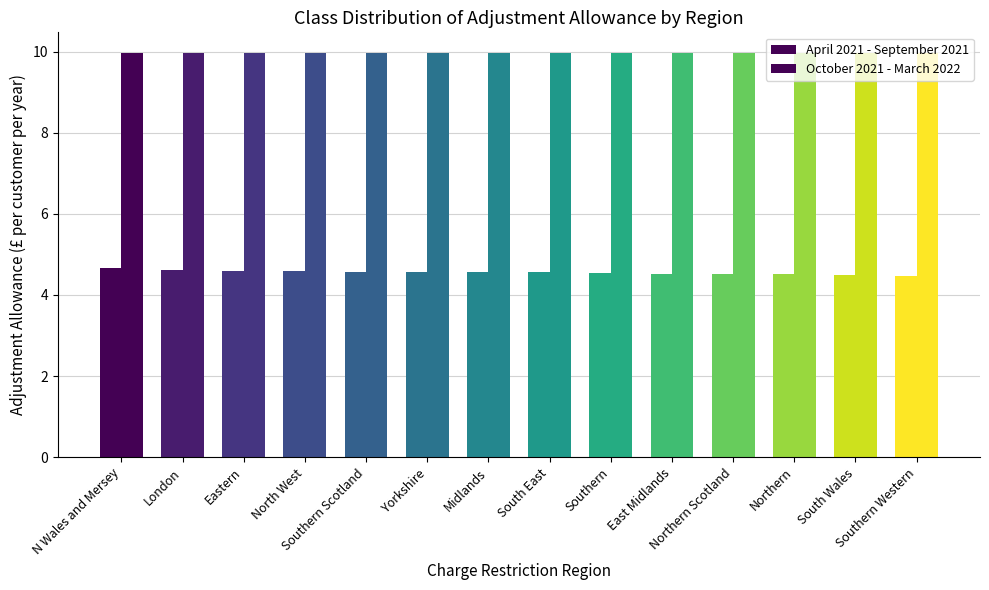

How many bars are there in total?

28